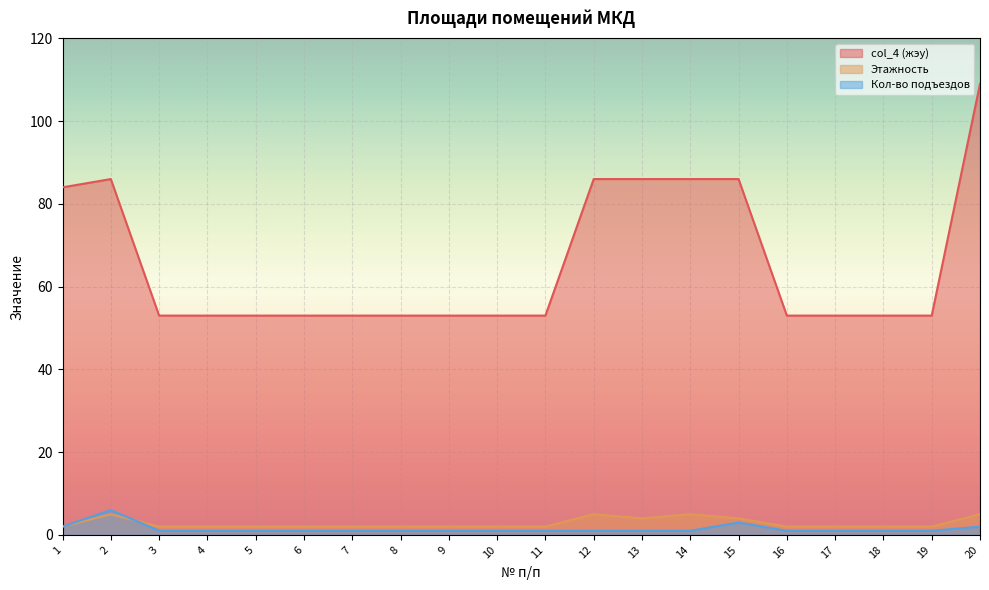

How many distinct data groups are displayed?

3